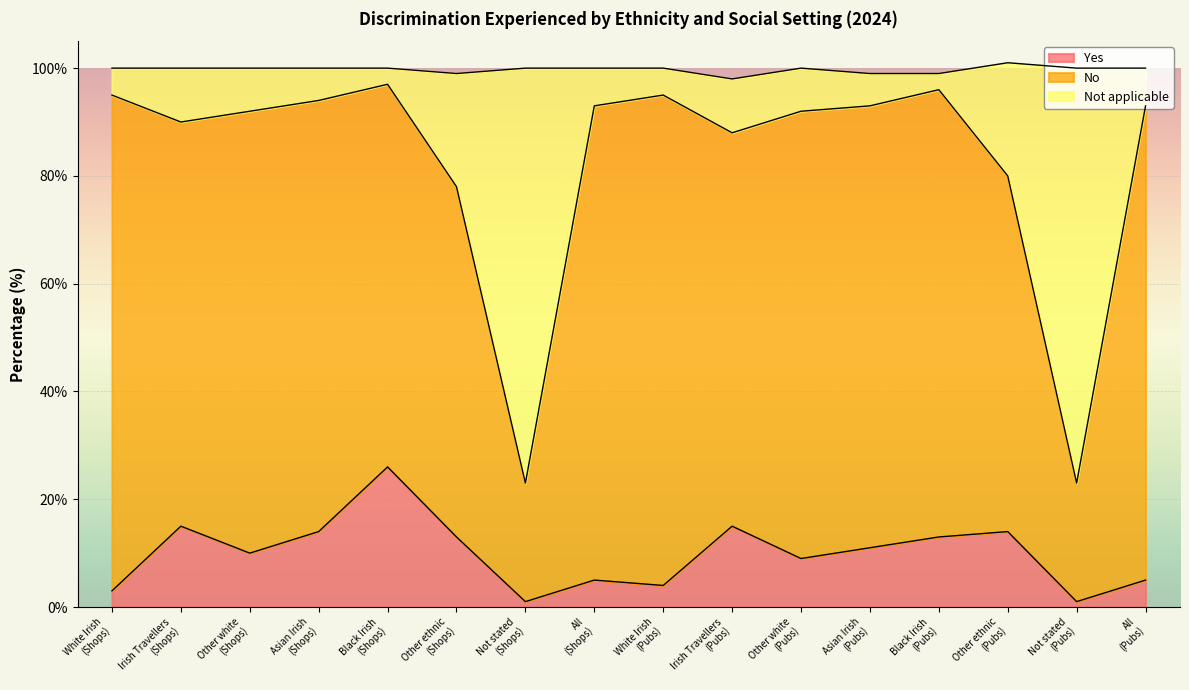

How many lines are shown in the chart?

3